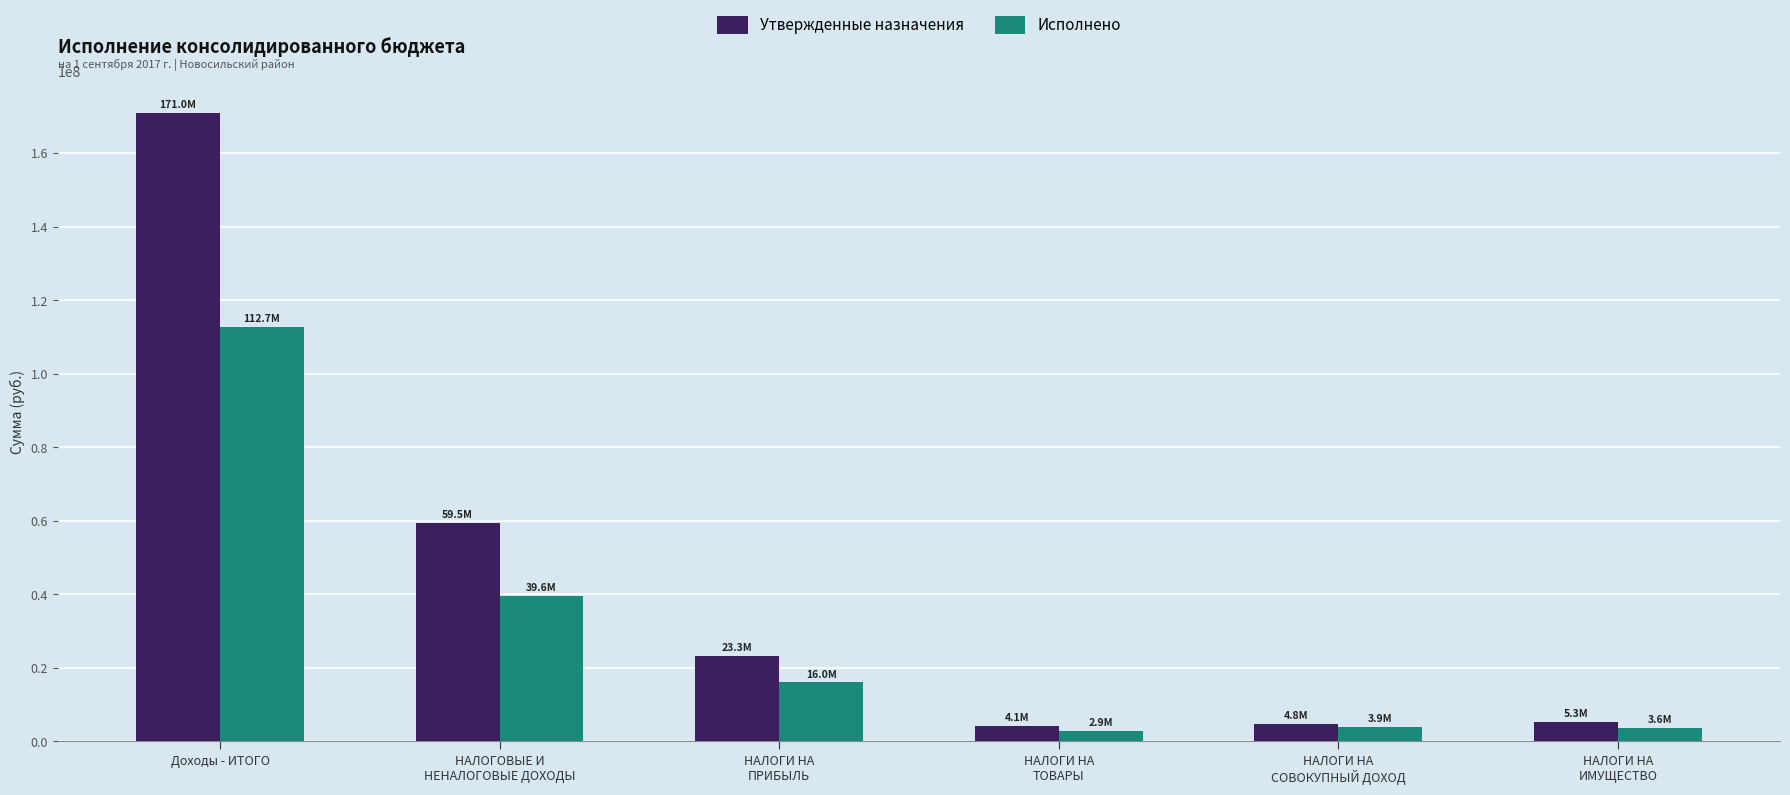

Is it true that Исполнено equals 16015805.4 at НАЛОГИ НА
ПРИБЫЛЬ?

True